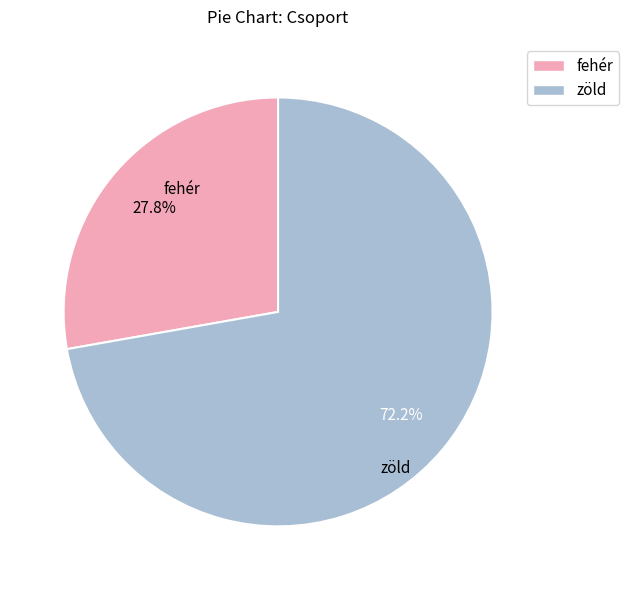

Which slice represents more than half of the pie?

zöld